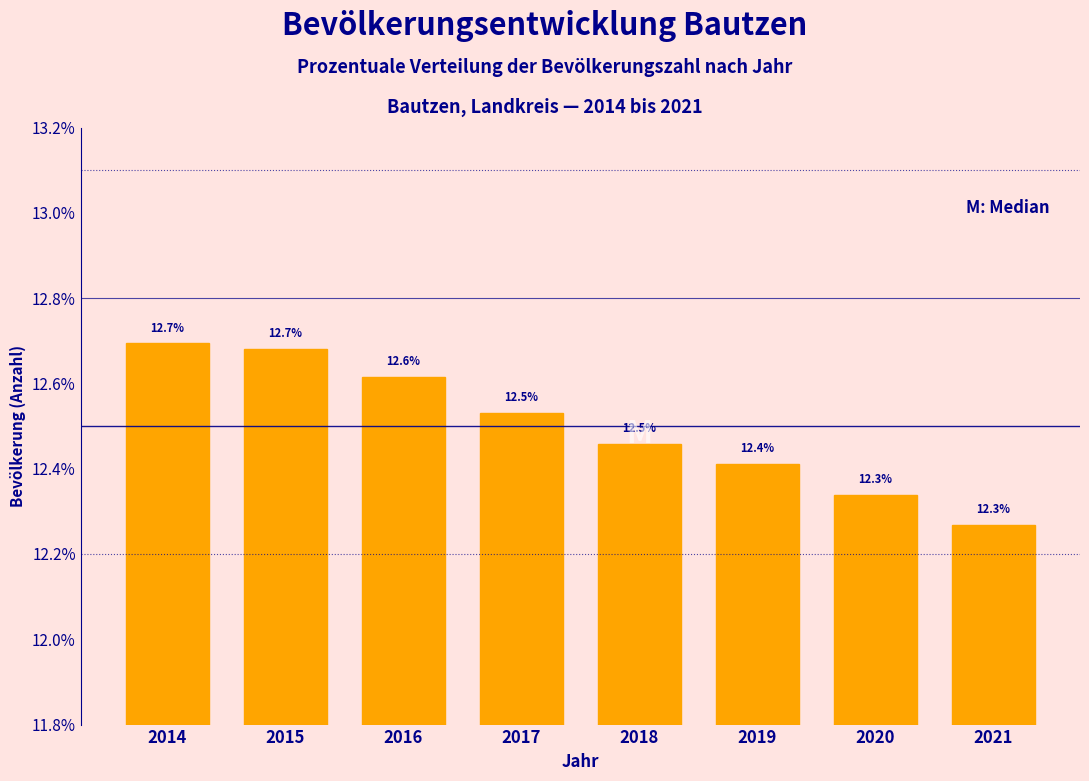

Reading left to right, what are all the values shown in this chart?

2014=12.7	2015=12.7	2016=12.6	2017=12.5	2018=12.5	2019=12.4	2020=12.3	2021=12.3